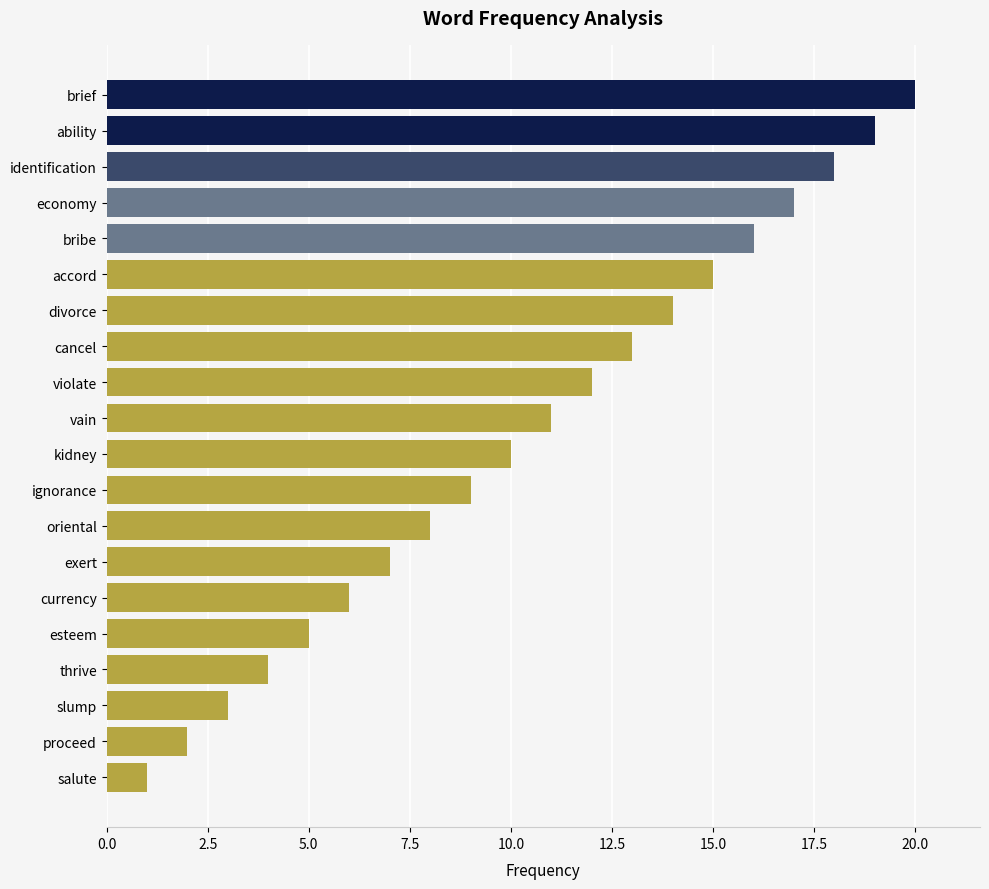

True or false: the data shows 5 at esteem.

True